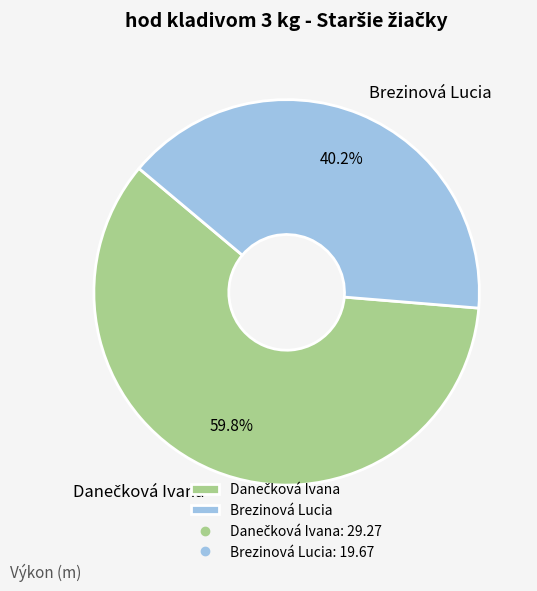

Is there any slice that represents more than half of the pie?

Yes